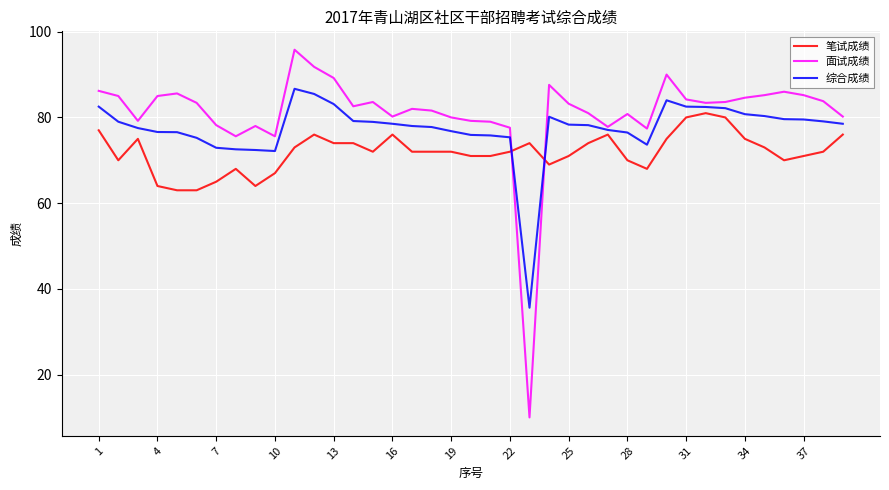

Does the chart have visible grid lines?

Yes